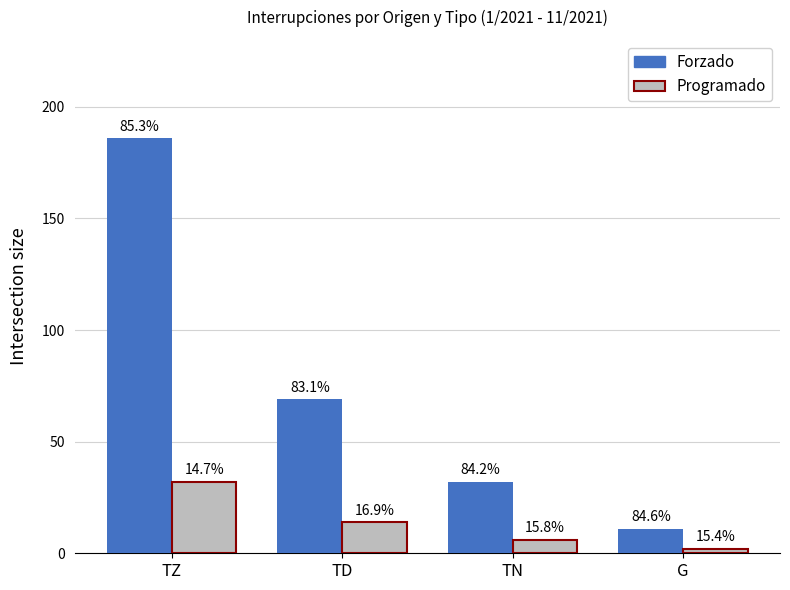

What is the difference between the Programado values at TN and TD?

8